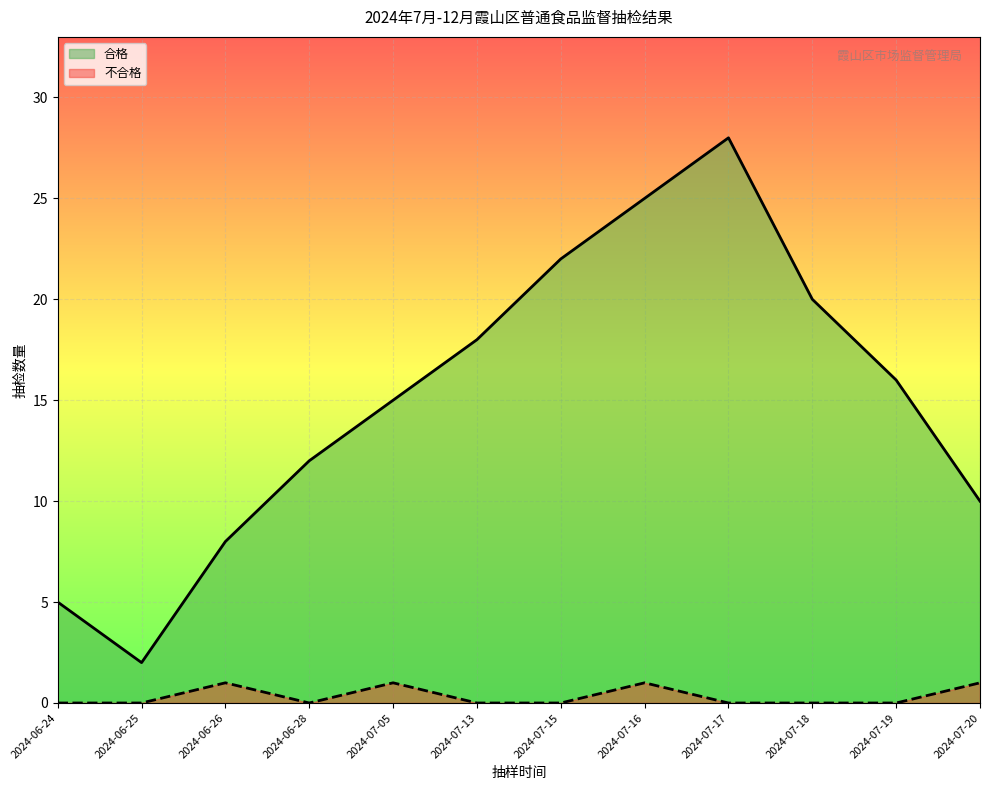

True or false: 不合格 and 合格 intersect in this chart.

False